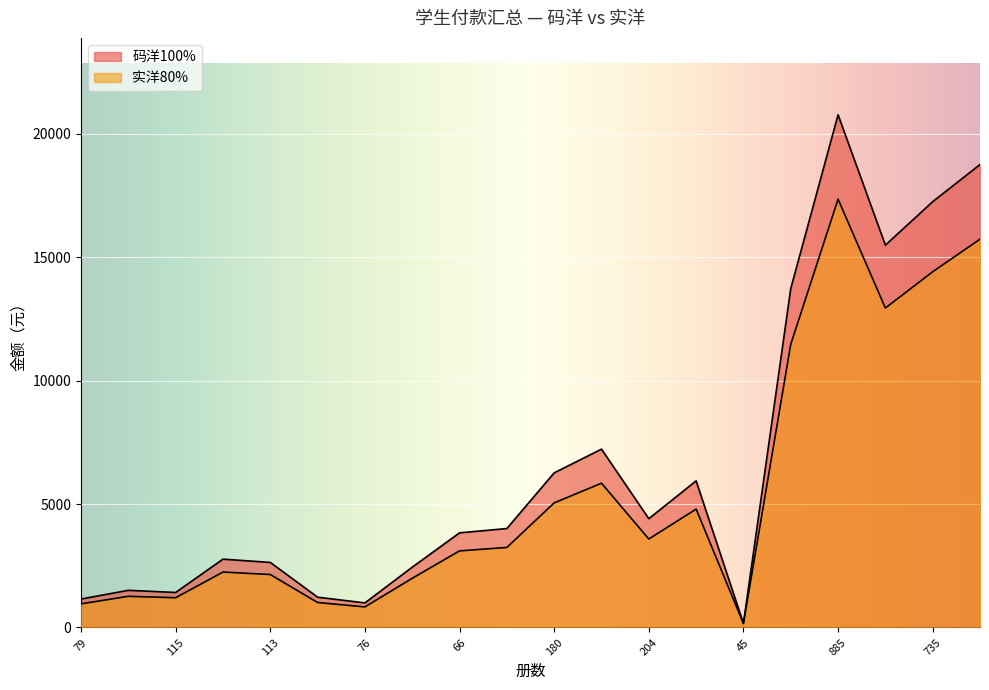

What position from the right is 120?

13